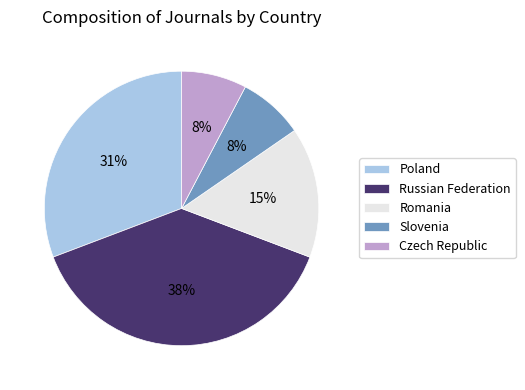

Combined, do Slovenia and Romania account for over 50%?

No